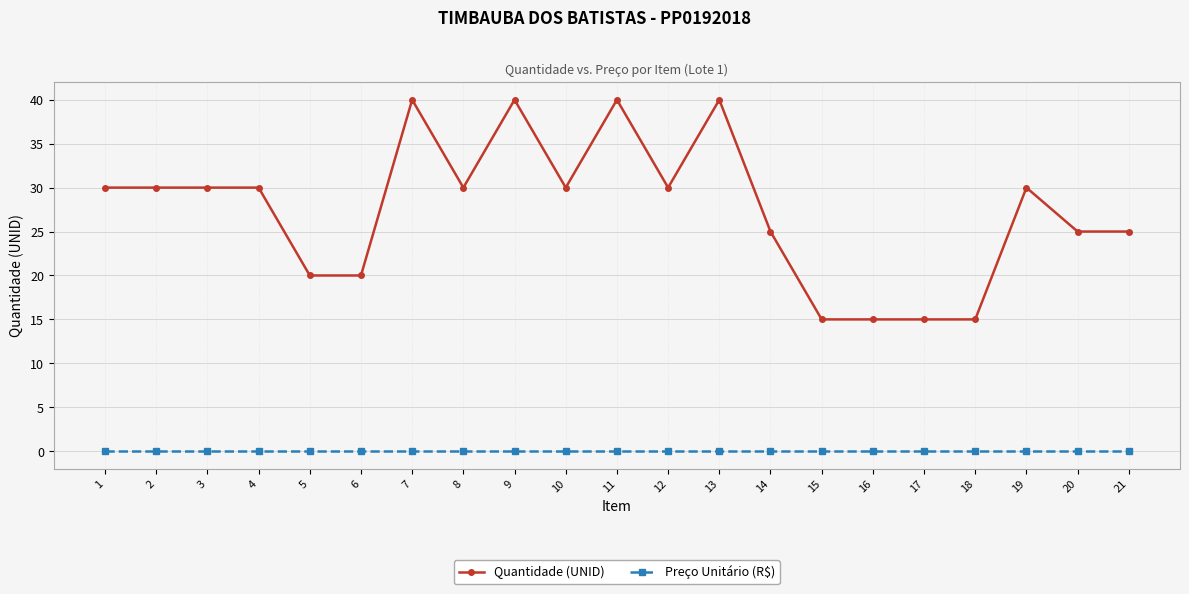

What is the average value of the Quantidade (UNID) series?

27